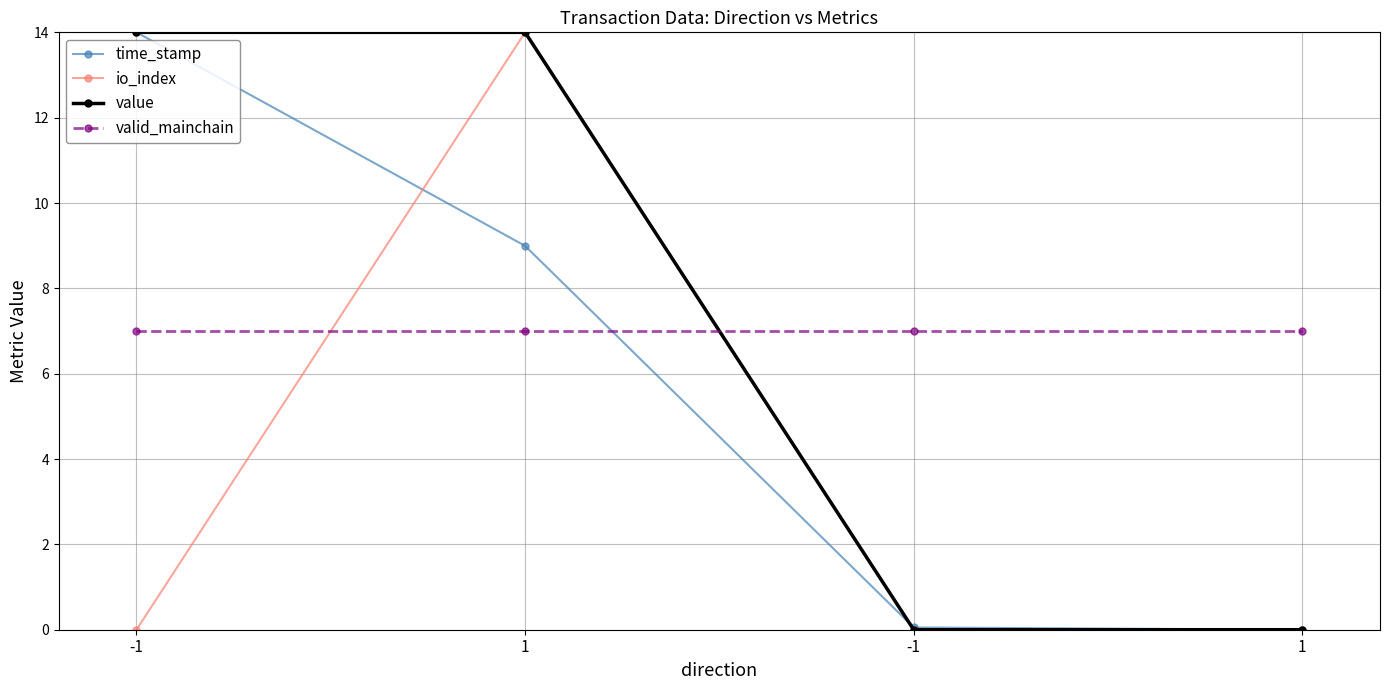

How many lines are shown in the chart?

4